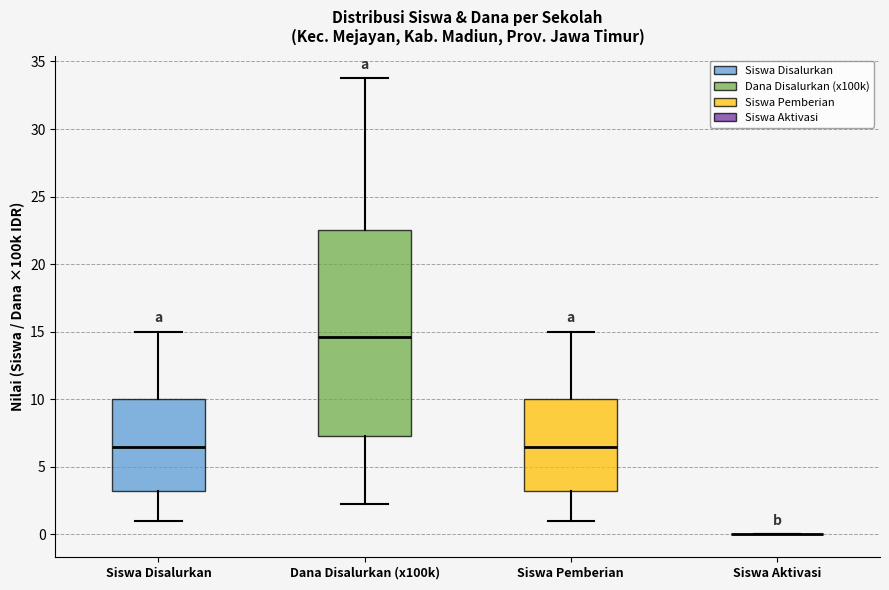

Where is the upper edge of the box for Siswa Pemberian on the y-axis? The values are not printed on the chart, so give them approximately, as read against the axis.

10.0